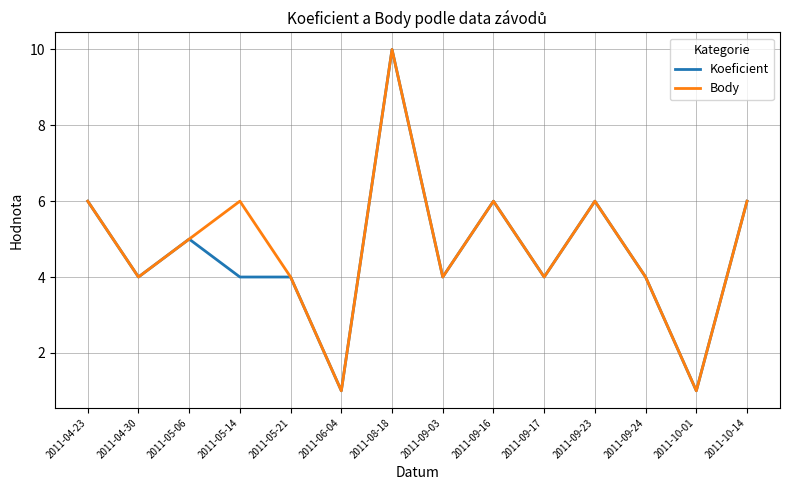

Is this an area chart (filled region under the line)?

No